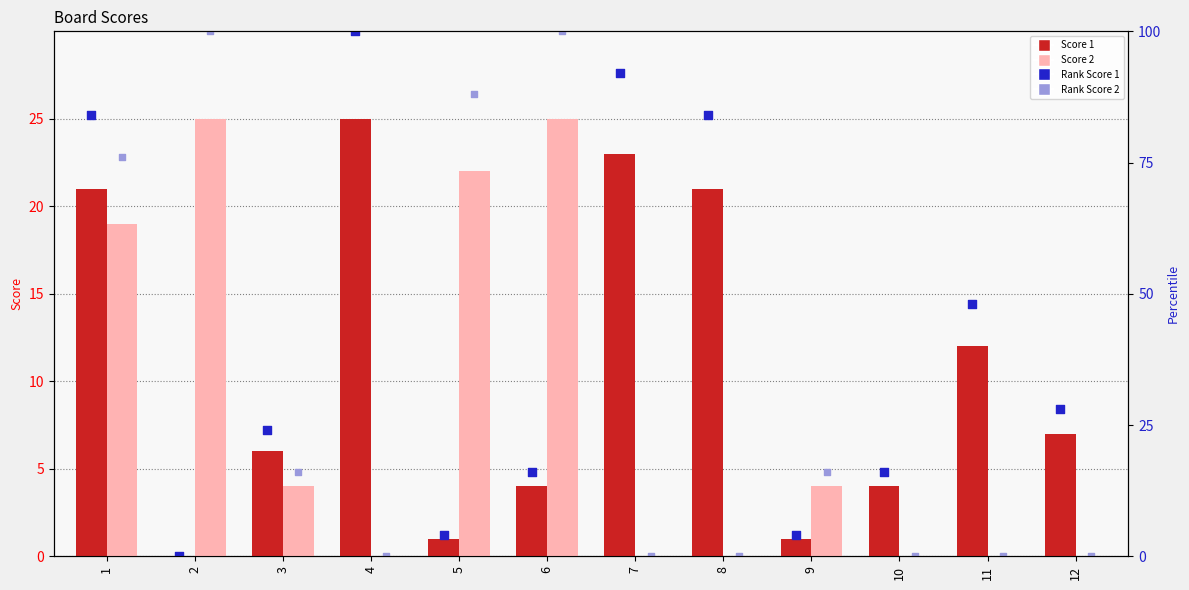

At how many categories does at least one series exceed 13?

8